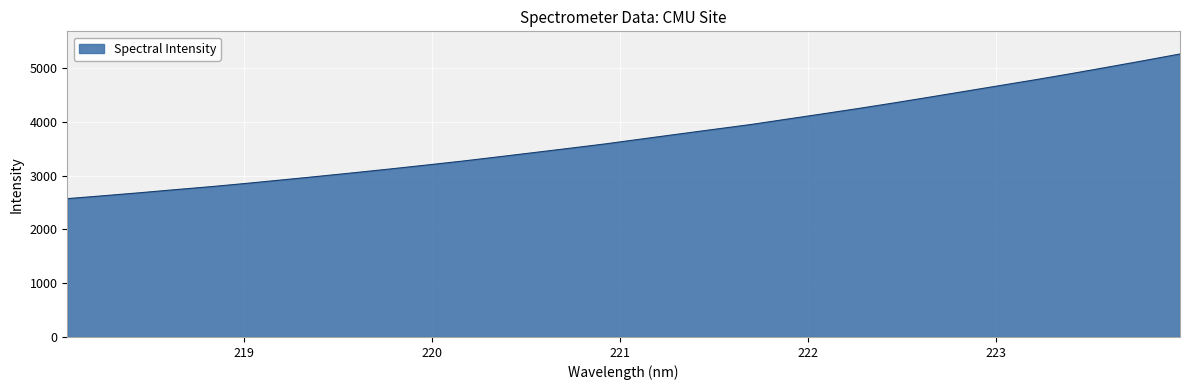

How many values are below 3679?

16